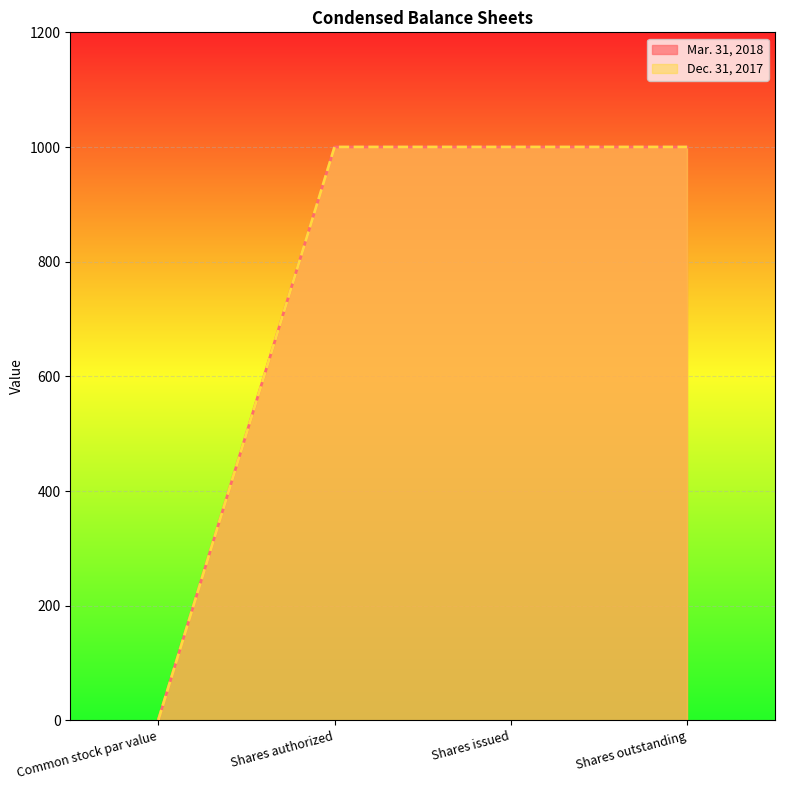

Where is Dec. 31, 2017 nearest to the value 500?

Common stock par value